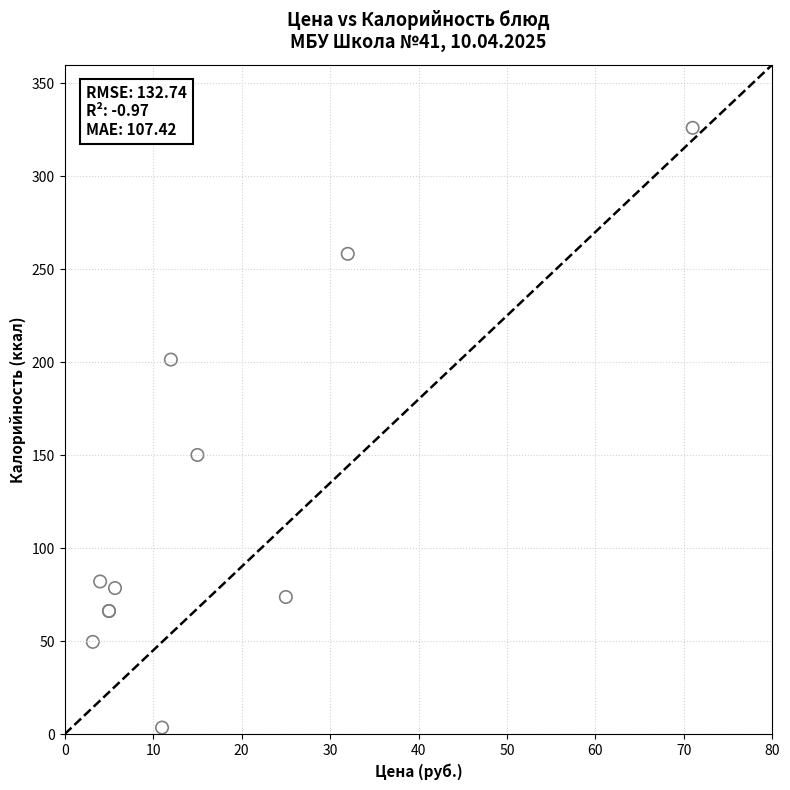

What Y value in the scatter plot is closest to 164?

150.1